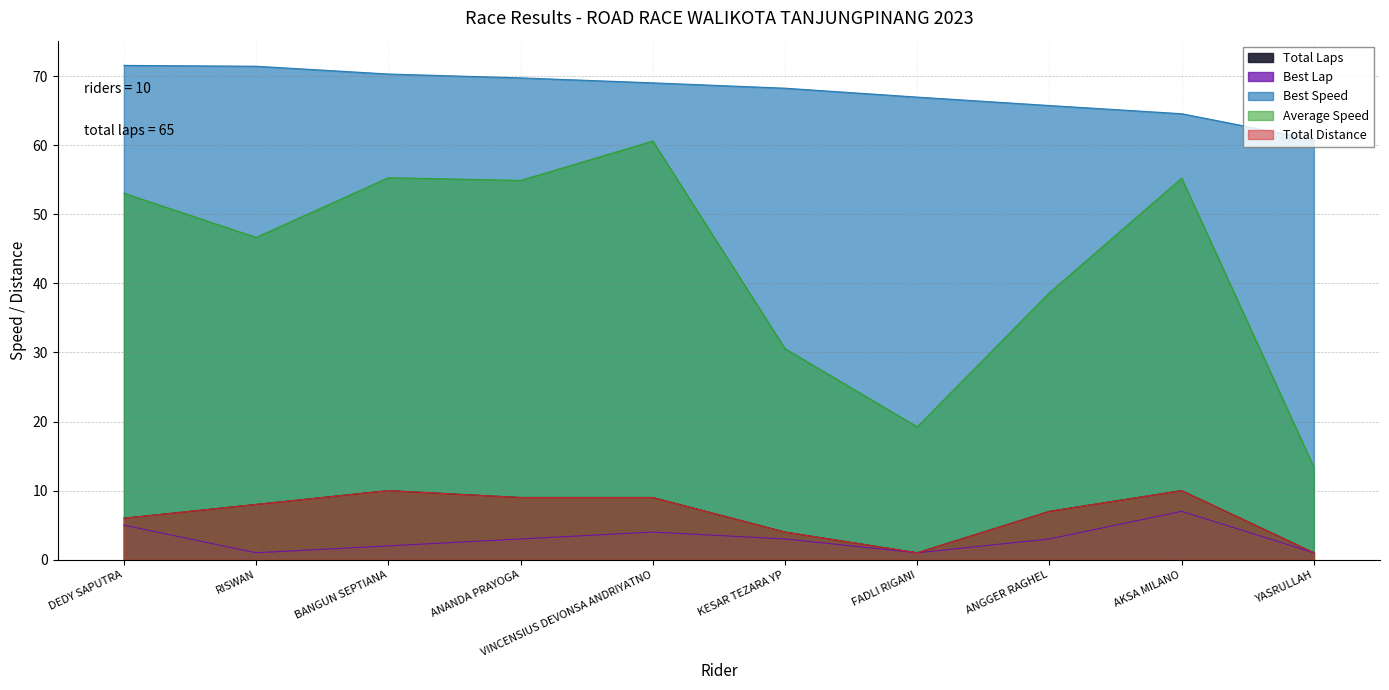

What is the total value across all series at KESAR TEZARA YP?

109.8